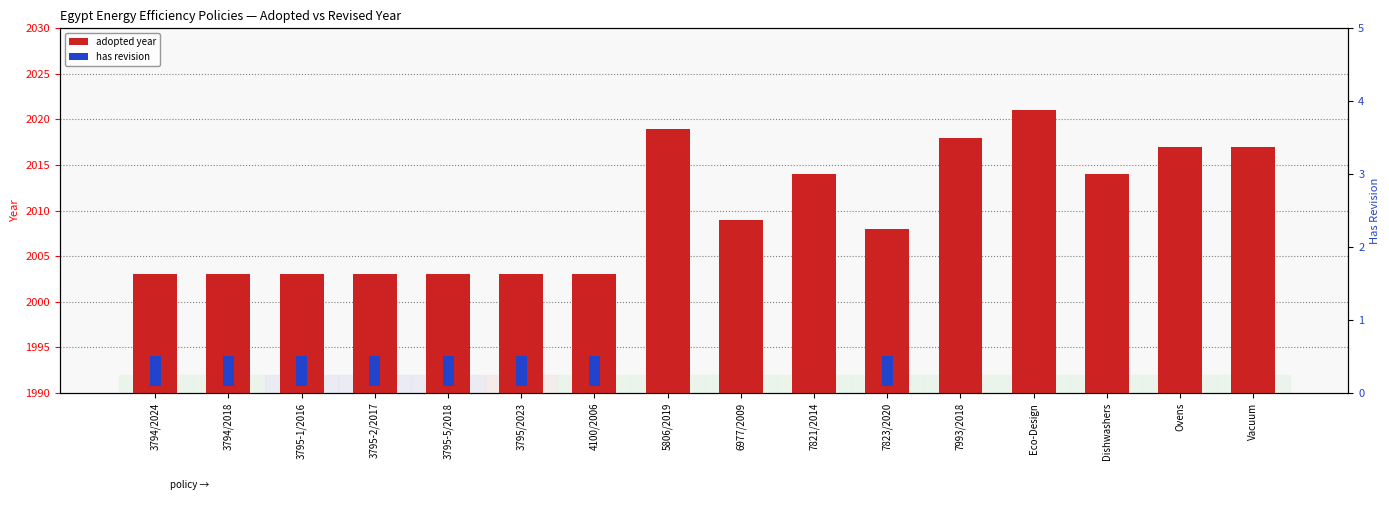

The value of adopted year at Ovens is 2017.0. True or false?

True